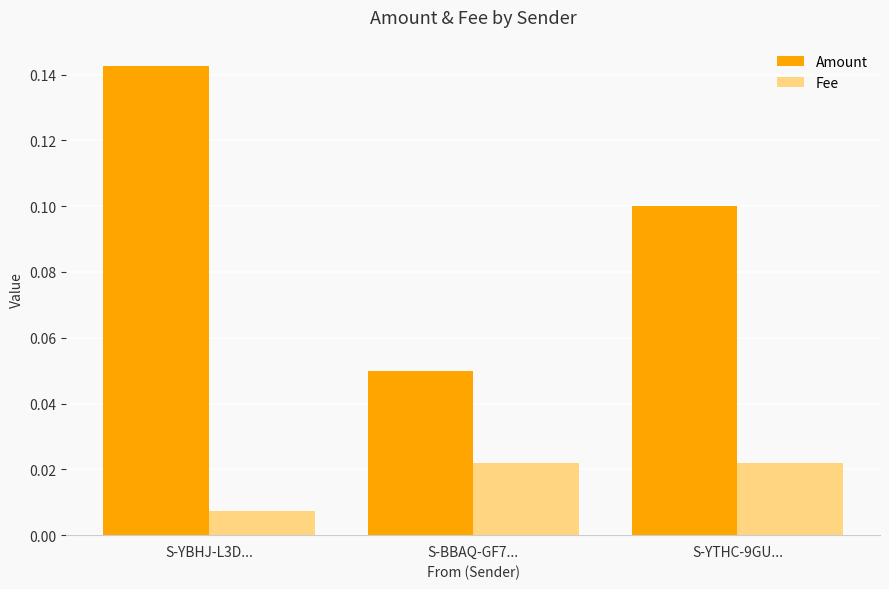

Which series has the largest range (max minus min)?

Amount